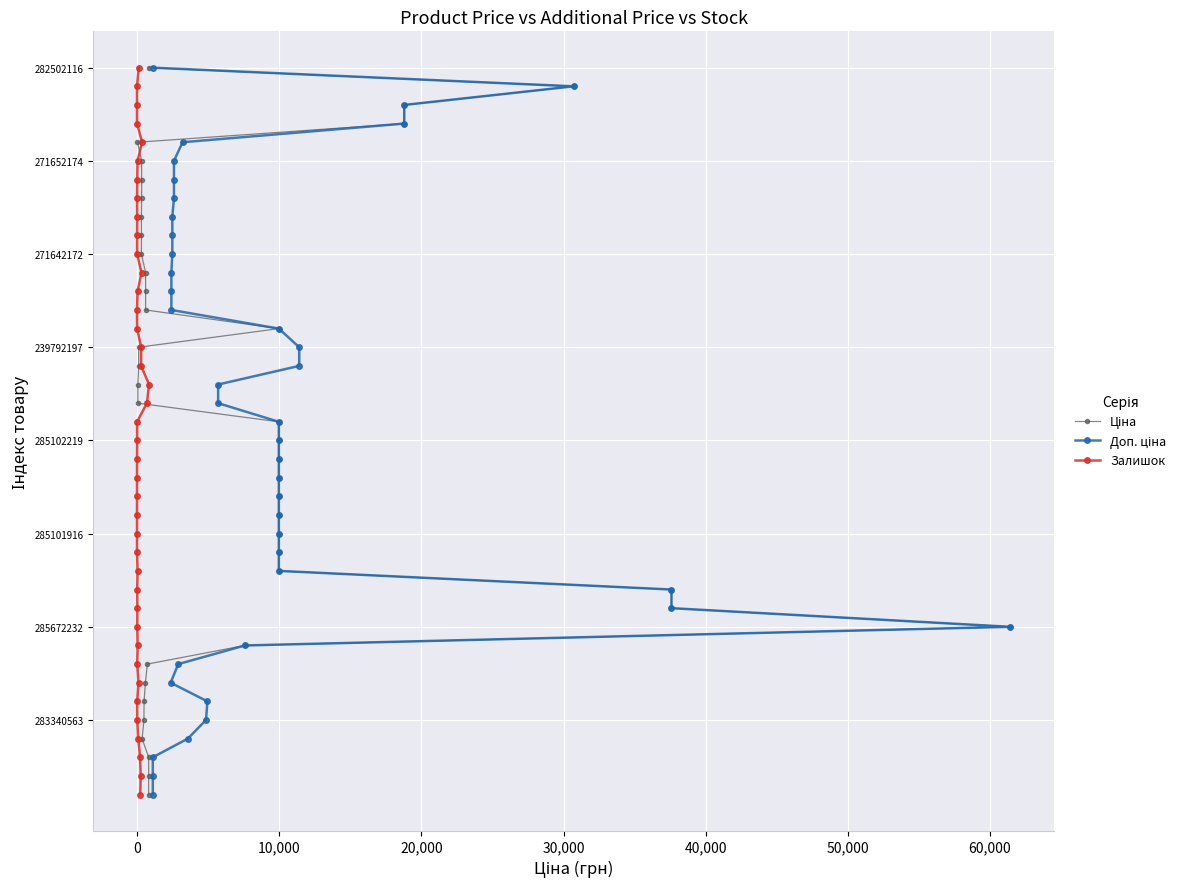

True or false: Залишок has a value of 1 at 0.

False